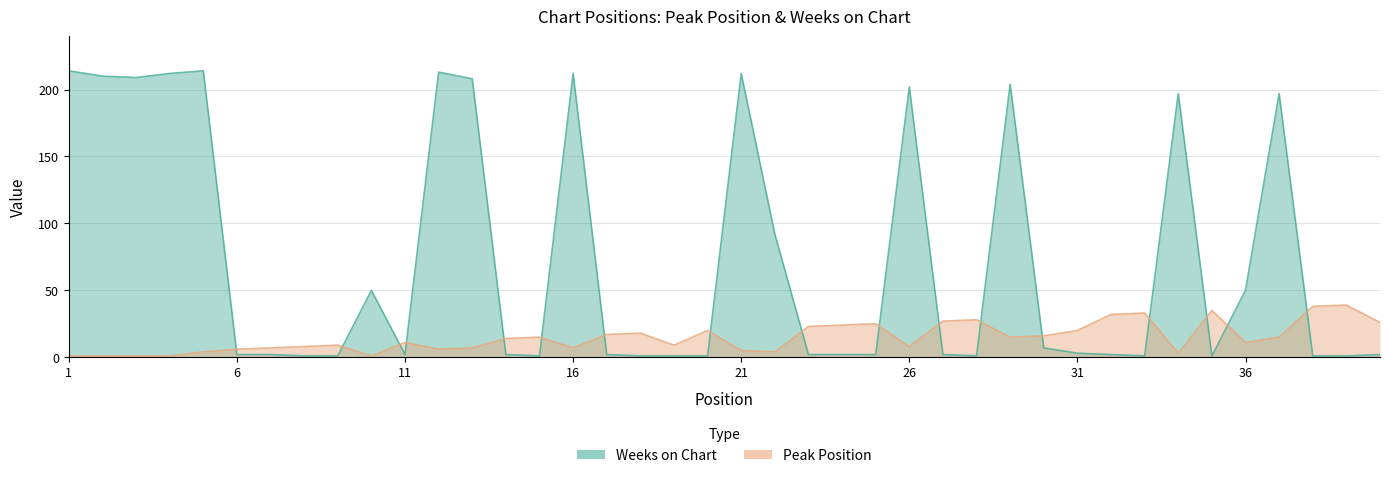

Between 18 and 14, which is larger?

18